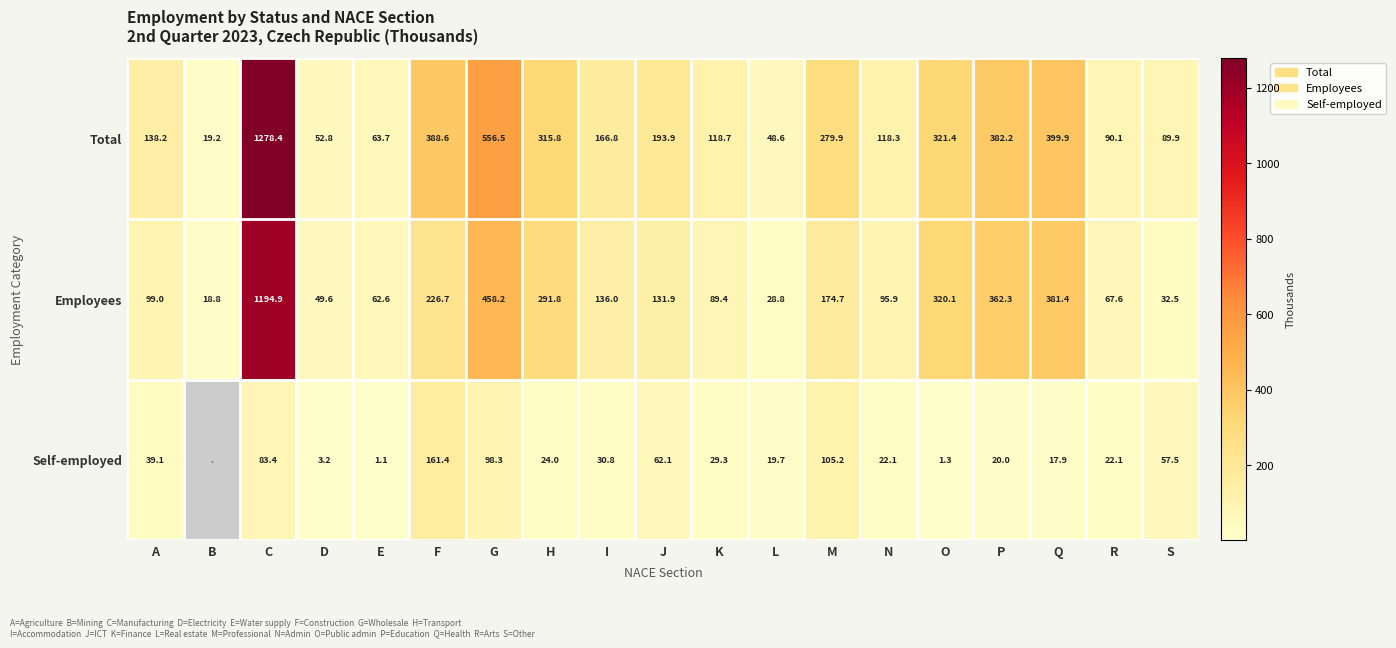

Rank the categories by Total value from lowest to highest.

B, L, D, E, S, R, N, K, A, I, J, M, H, O, P, F, Q, G, C